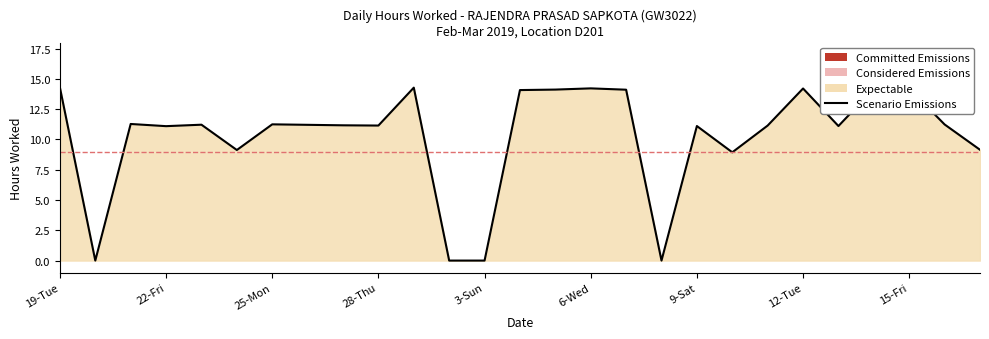

What is the sum of the values at 15-Fri and 8-Fri?

14.2